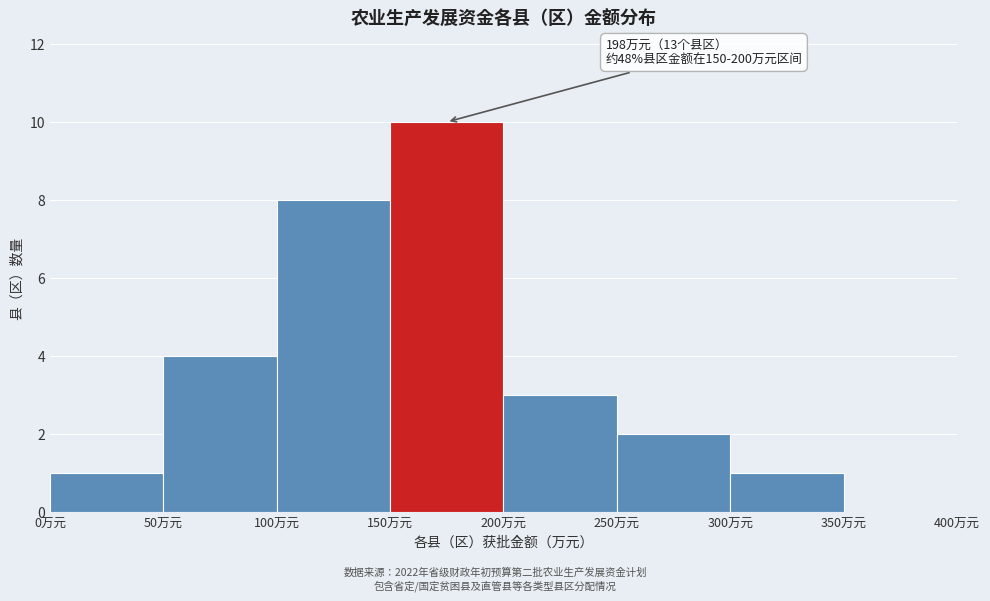

Over which range of the x-axis is the bar tallest?

150 to 200